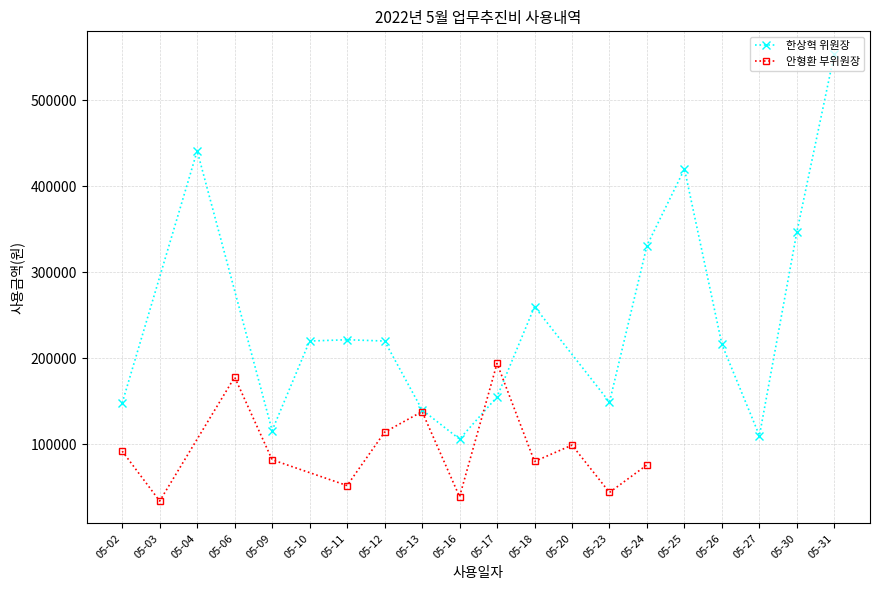

Which series has the largest total across all categories?

한상혁 위원장